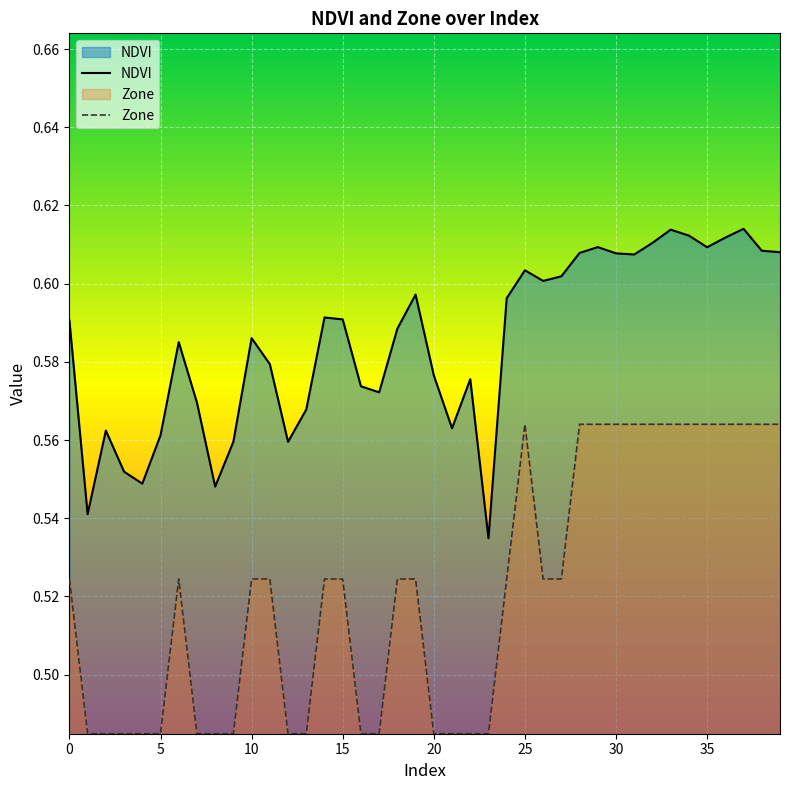

What is the difference between the maximum and minimum values in the Zone series?

0.1